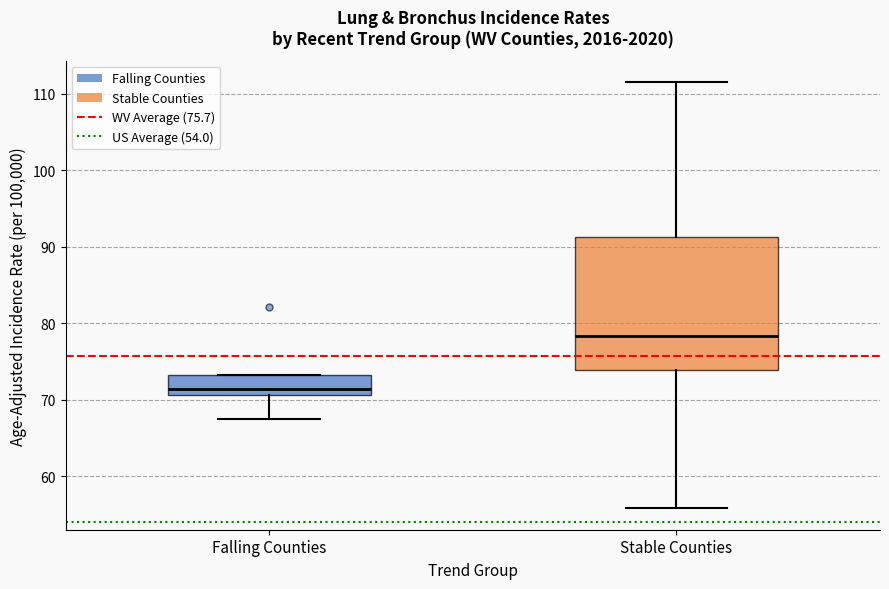

Which box is the tallest, from its lower edge to its upper edge?

Stable Counties